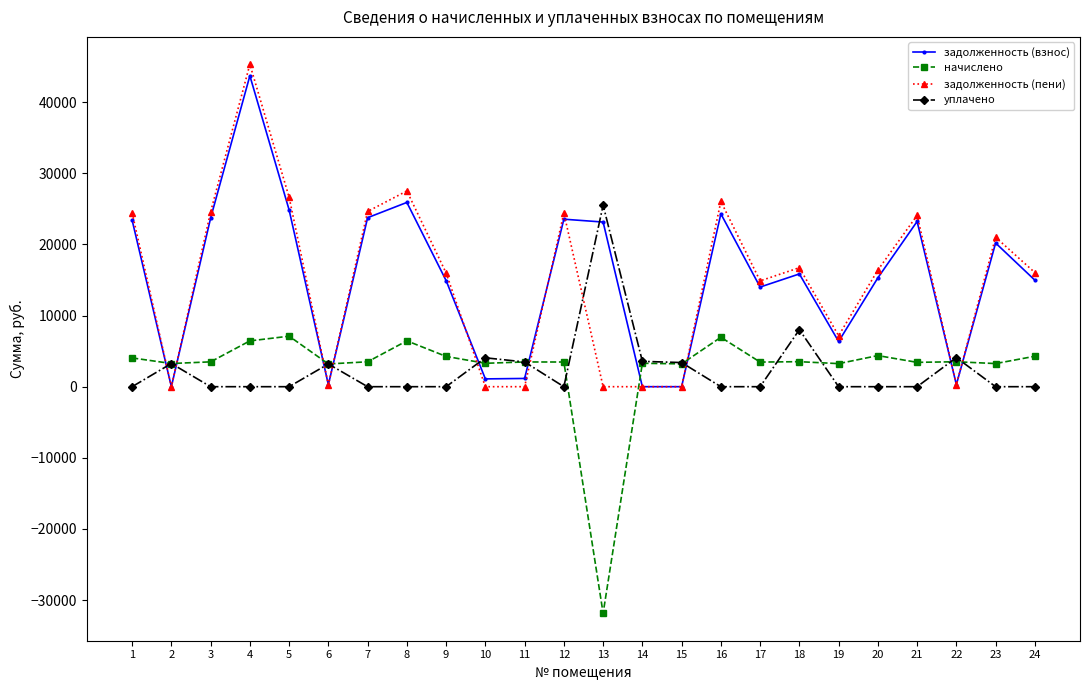

At how many categories does at least one series exceed 31852?

1